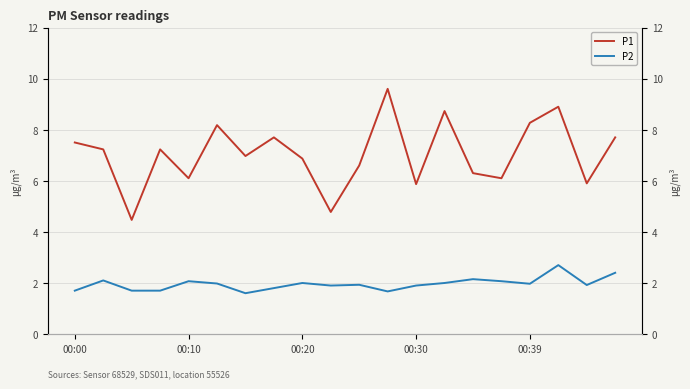

Rank the series at 6 from lowest to highest value.

P2, P1